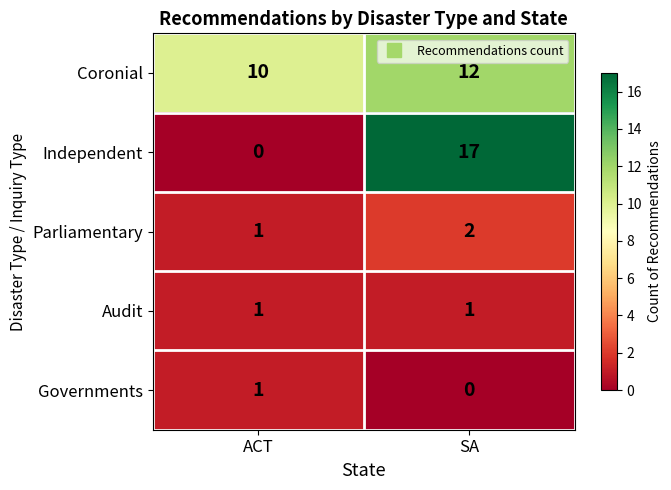

How many values in the Independent series are below 17?

1